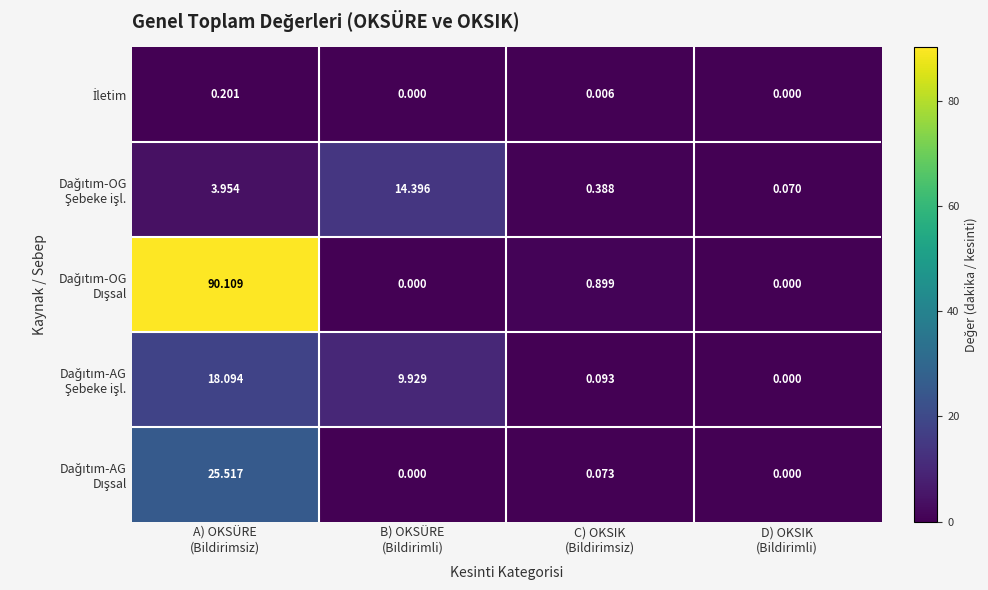

Count the number of data series in this chart.

5